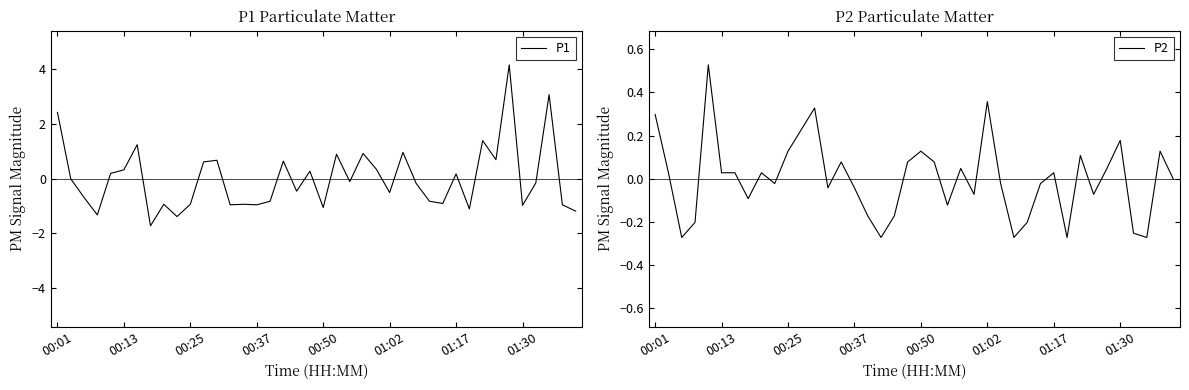

What position from the right is 27?

13